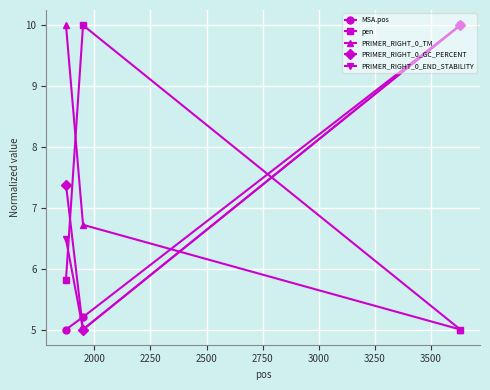

What is the difference between the maximum and minimum values in the PRIMER_RIGHT_0_GC_PERCENT series?

5.0